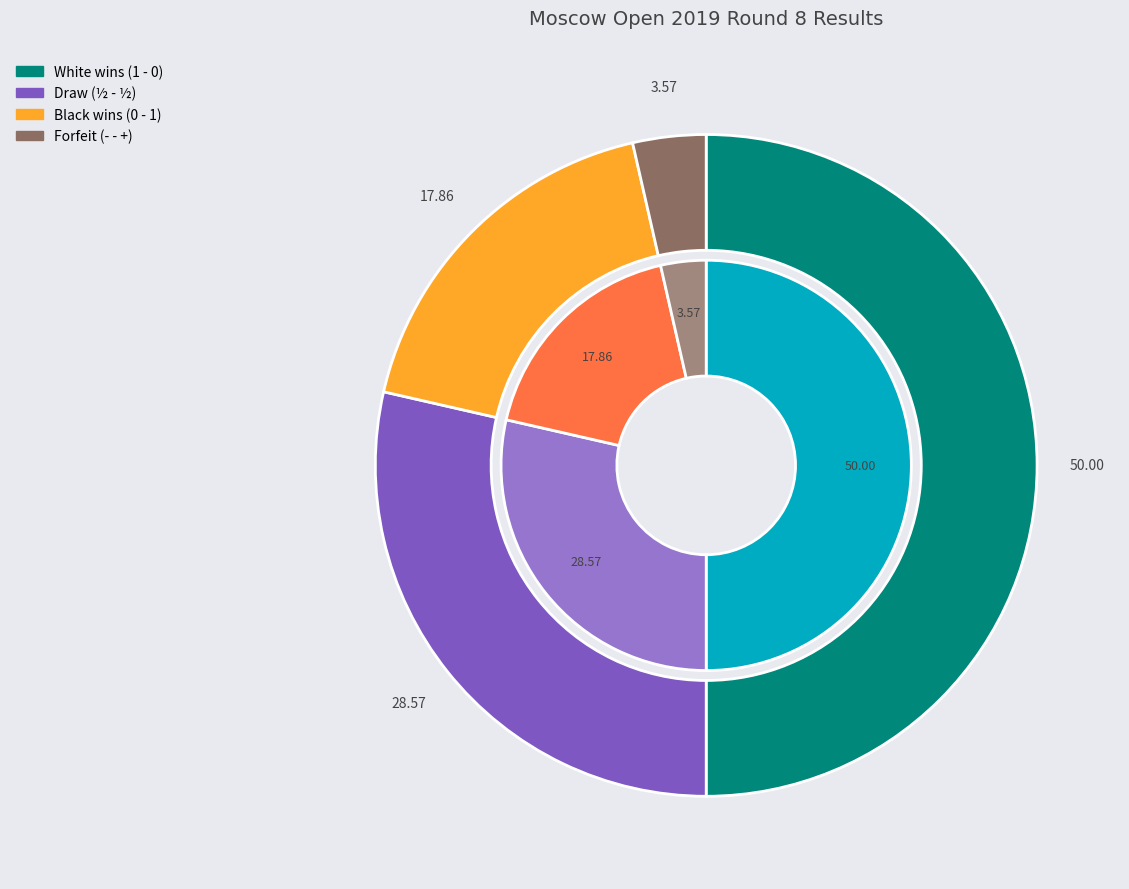

Which has a higher value, - - + or 1 - 0?

1 - 0